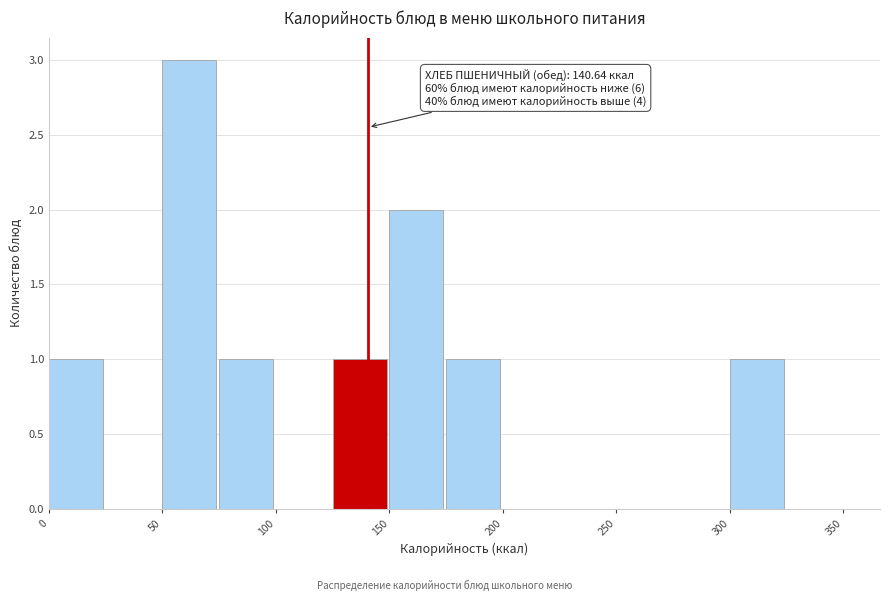

Over which range of the x-axis is the bar tallest?

50 to 75